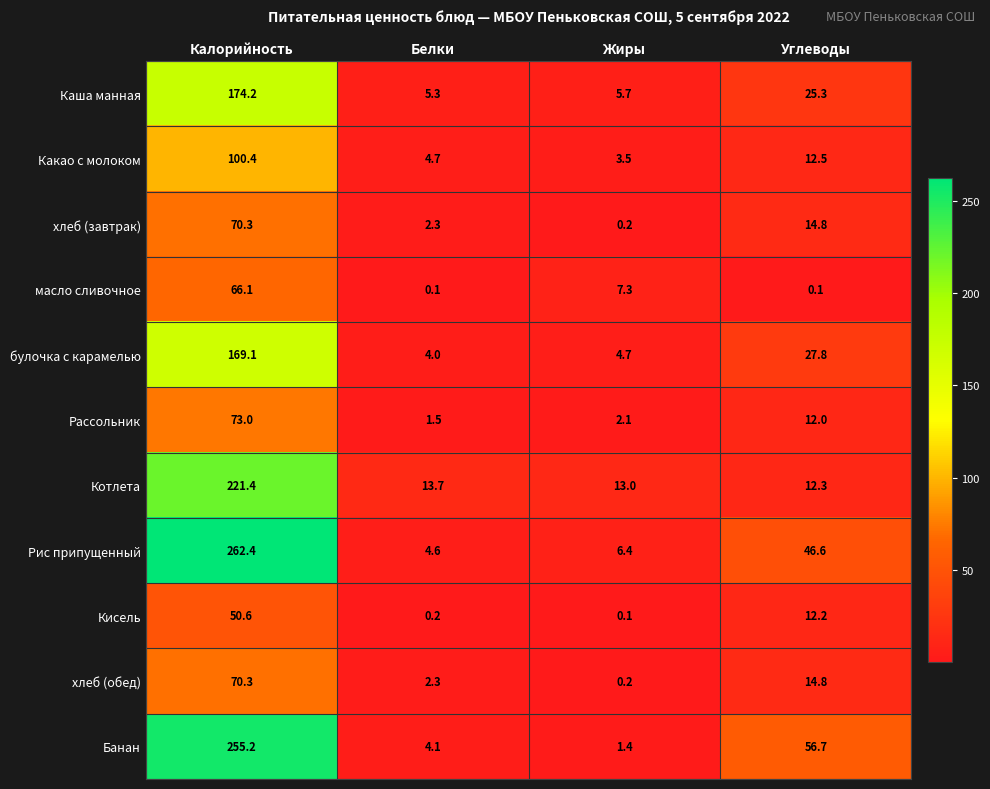

The масло сливочное series shows 4.1 at Жиры. True or false?

False